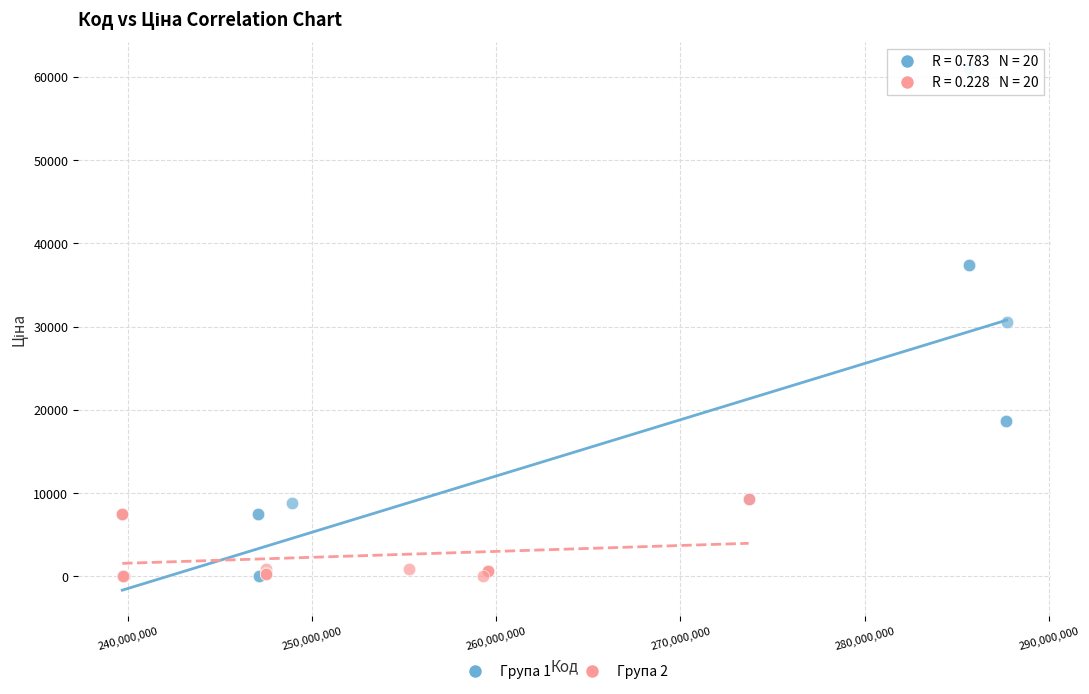

Which series has the widest spread of Y values?

Група 1